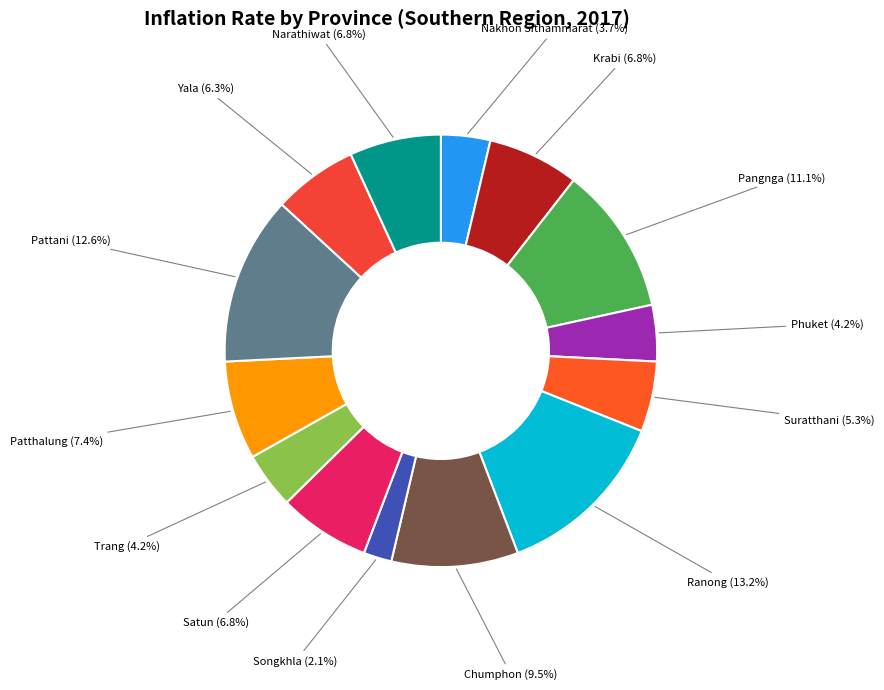

How many slices are in this pie chart?

14